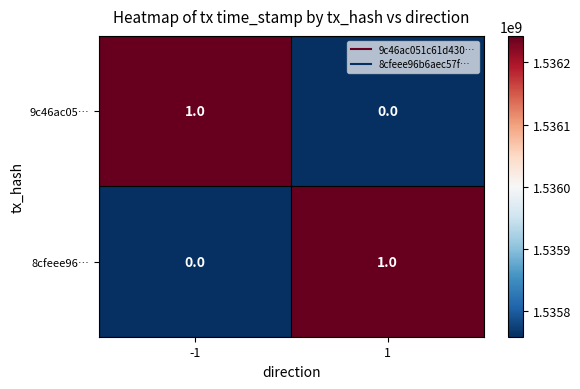

Rank the series at -1 from lowest to highest value.

8cfeee96…, 9c46ac05…